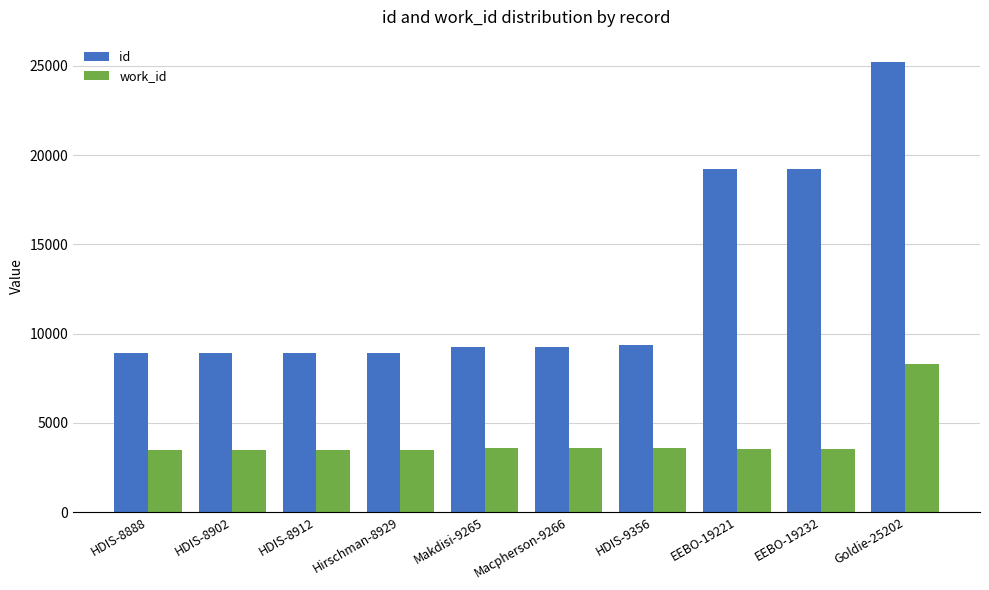

Which series has the largest total across all categories?

id